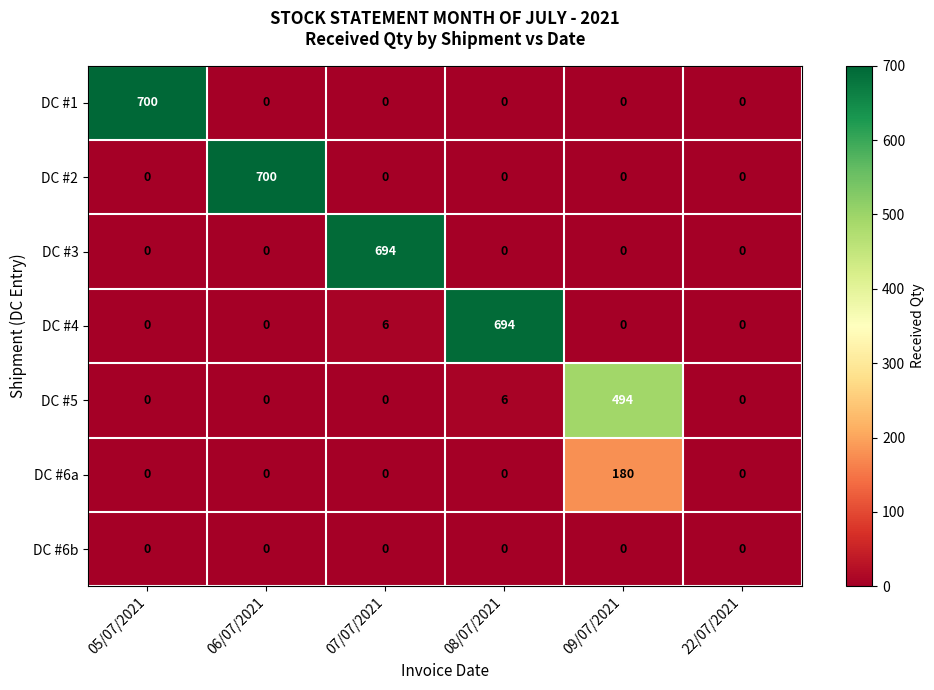

How many distinct data groups are displayed?

7